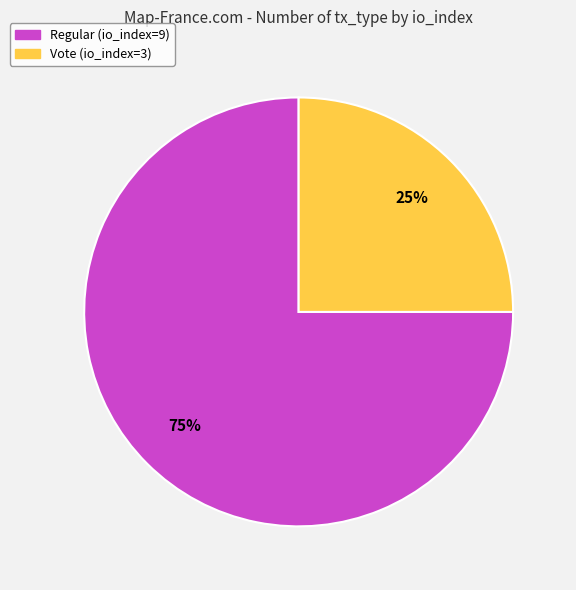

What percentage is the Regular (io_index=9) slice, to the nearest percent?

75%